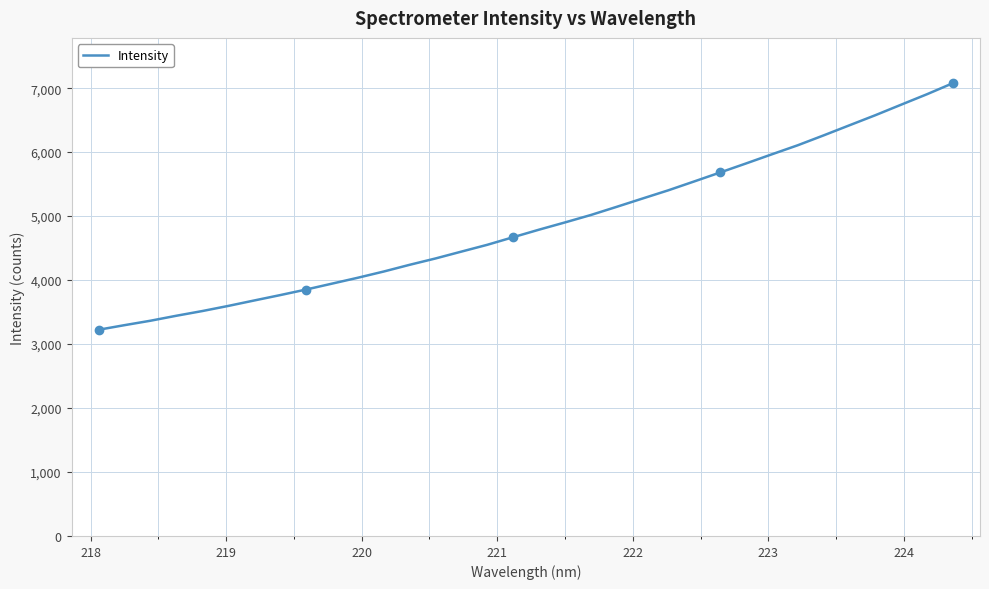

What is the minimum value shown in the chart?

3223.7